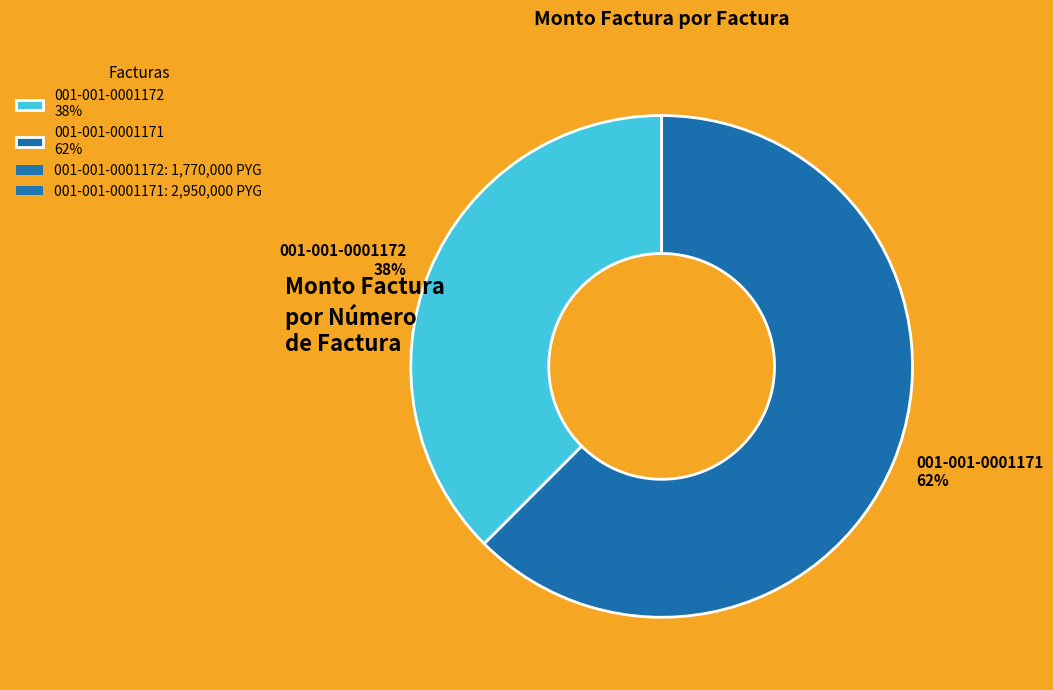

Is the sum of 001-001-0001171 62% and 001-001-0001172 38% greater than half?

Yes